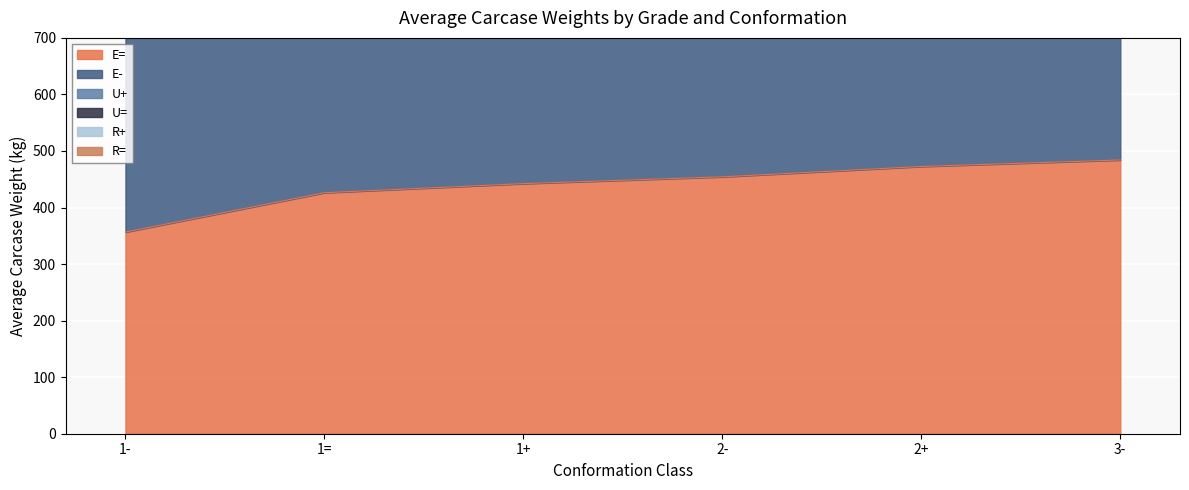

What is the label of the 6th point from the right?

1-